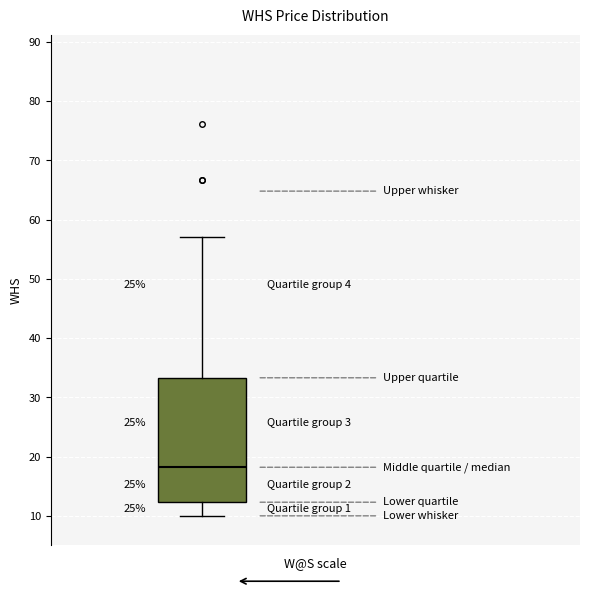

Transcribe this box plot: give where the median line is, the range the box spans, and where the two whiskers end, as read against the y-axis. The values are not printed on the chart, so give them approximately, as read against the axis.

median 18, box 12 to 33, whiskers 10 to 57